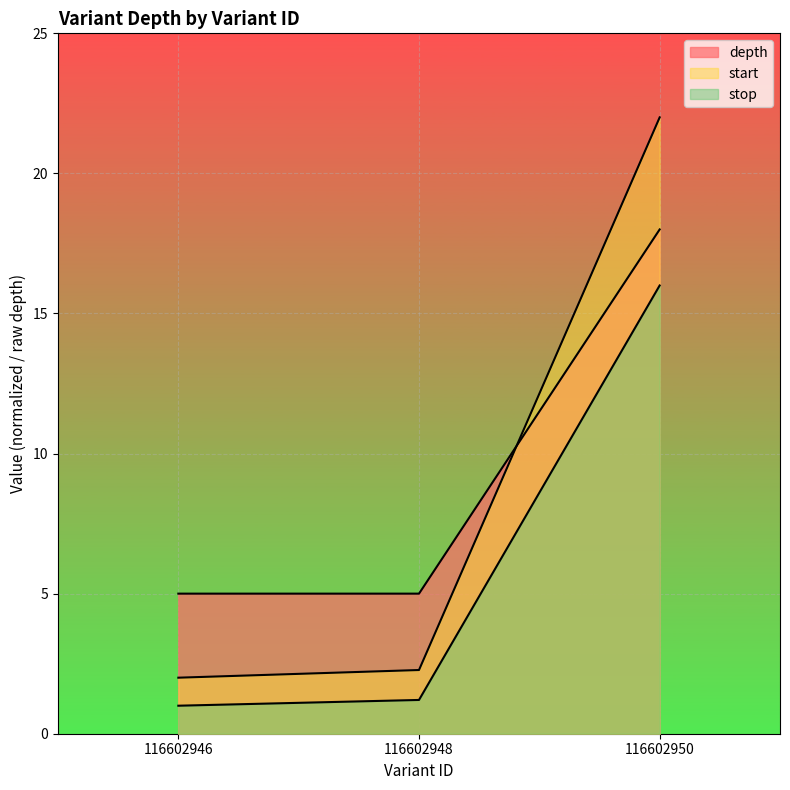

Between 116602946 and 116602950, which is larger?

116602950